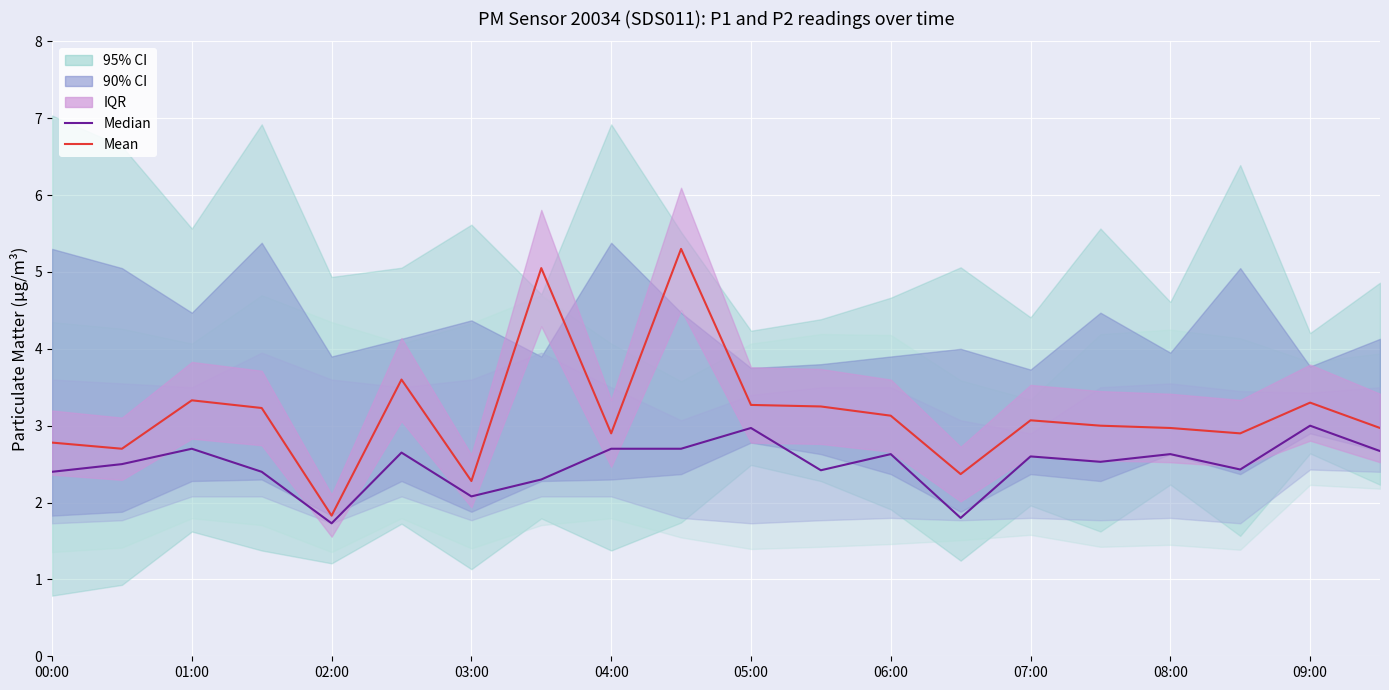

Where is Mean (P1) nearest to the value 3?

15